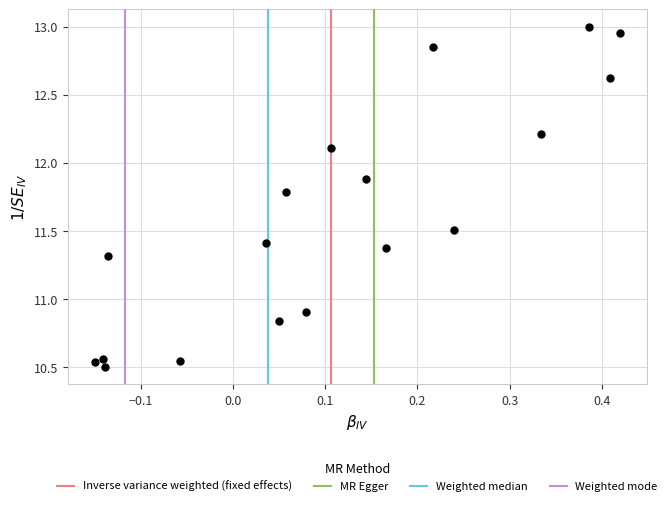

What Y value in the scatter plot is closest to 11?

10.9